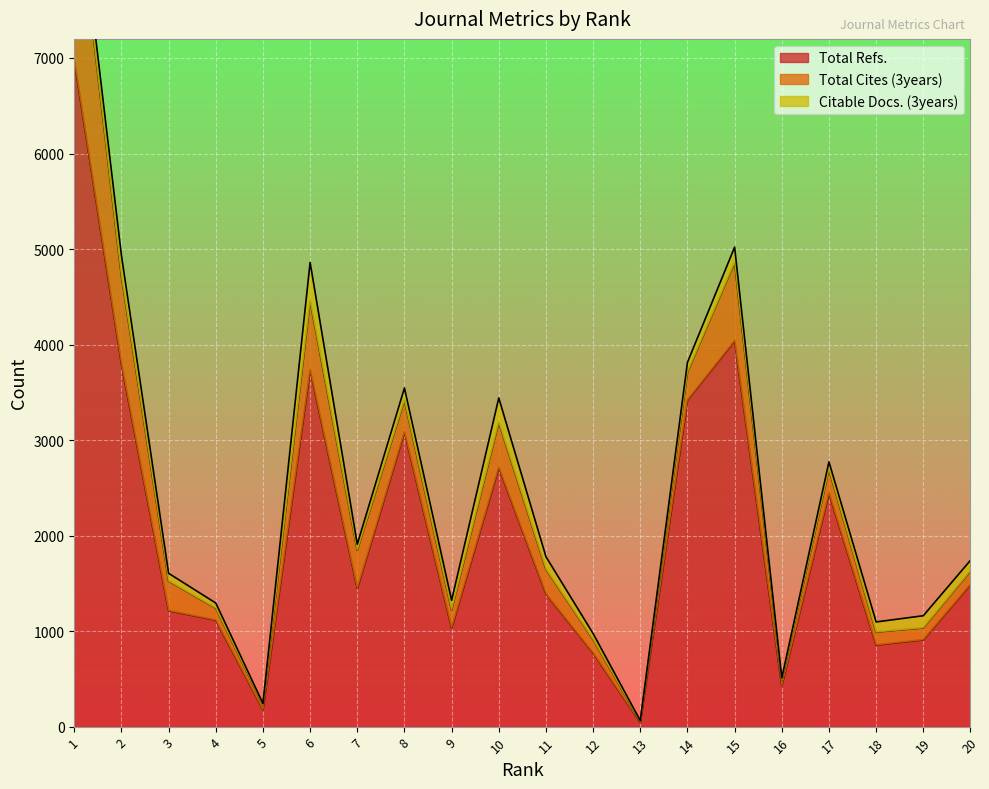

Which has a higher value, 18 or 14?

14